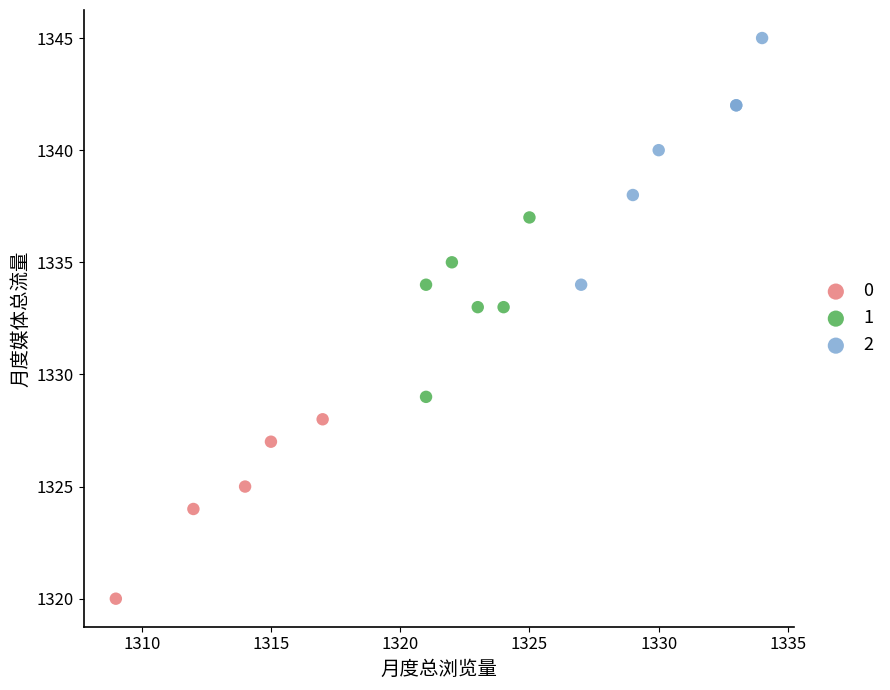

What are all the series names shown in the legend?

0, 1, 2